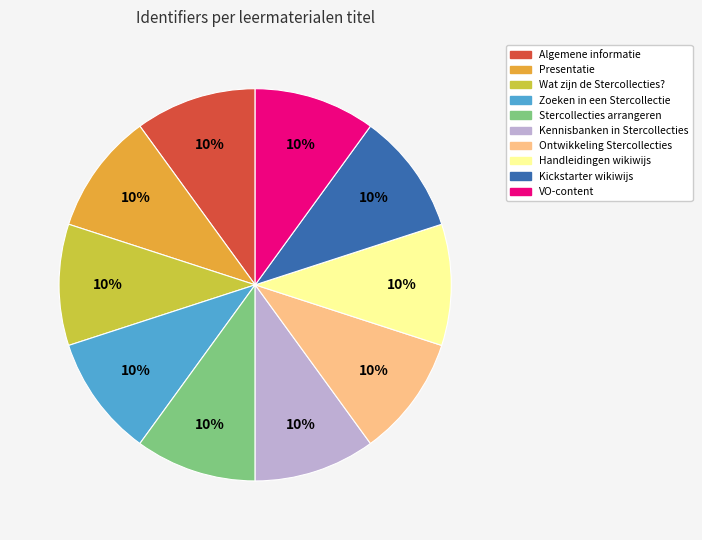

Does any single category account for the majority?

No